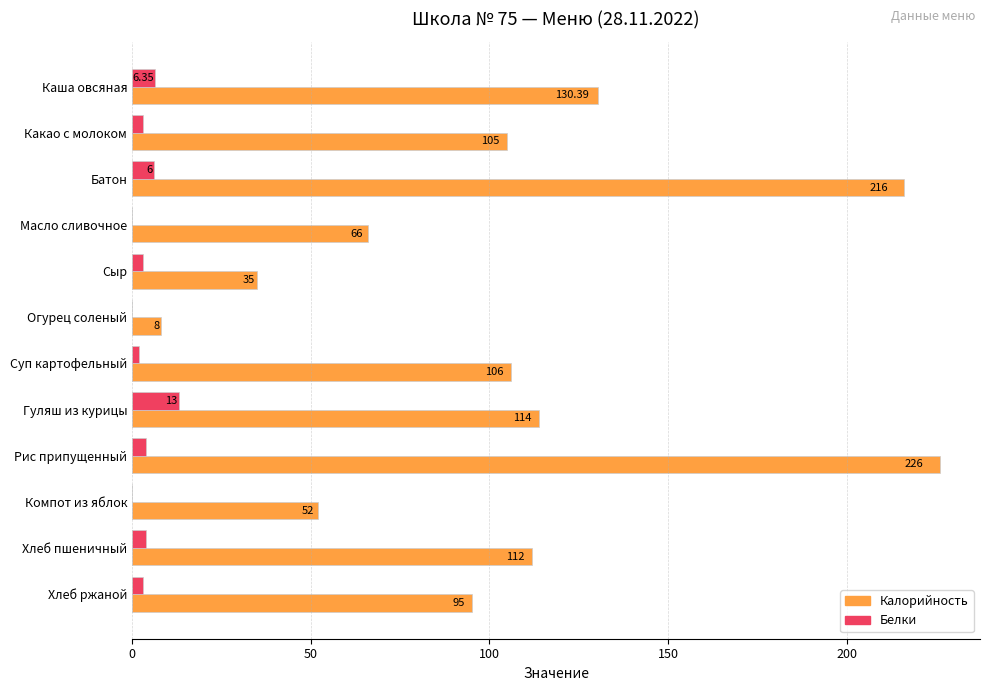

At which label is Калорийность closest to 117?

Гуляш из курицы